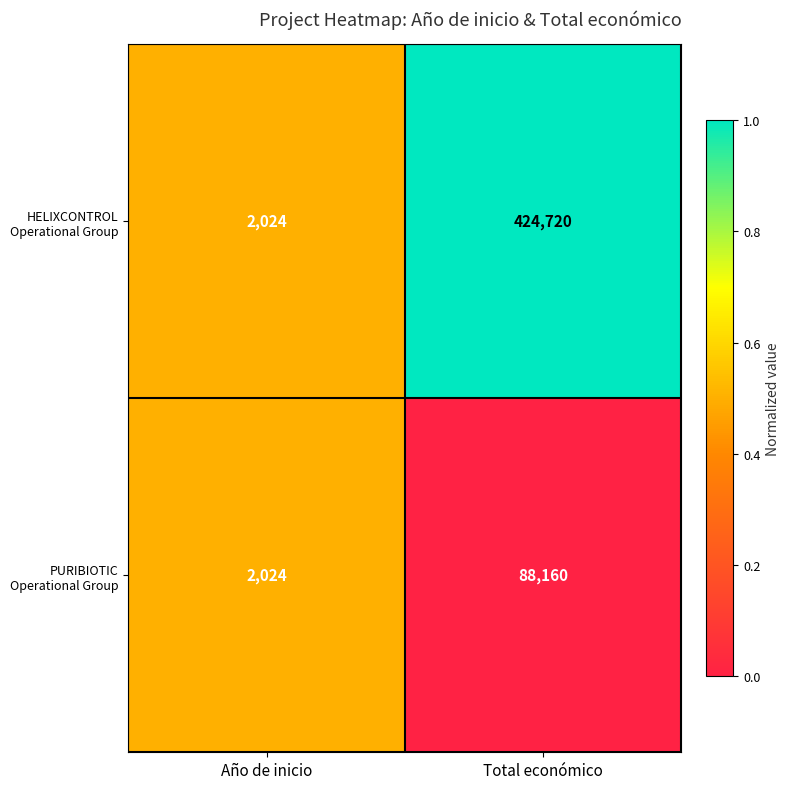

What is the difference between the highest and lowest values at Total económico?

336560